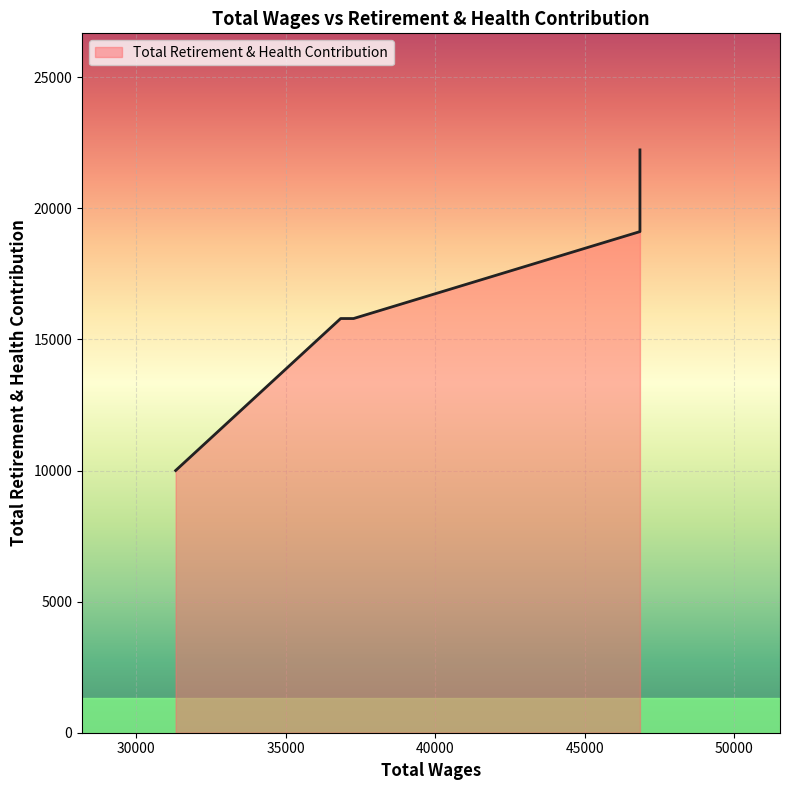

What is the value of the 3rd point from the left?

15796